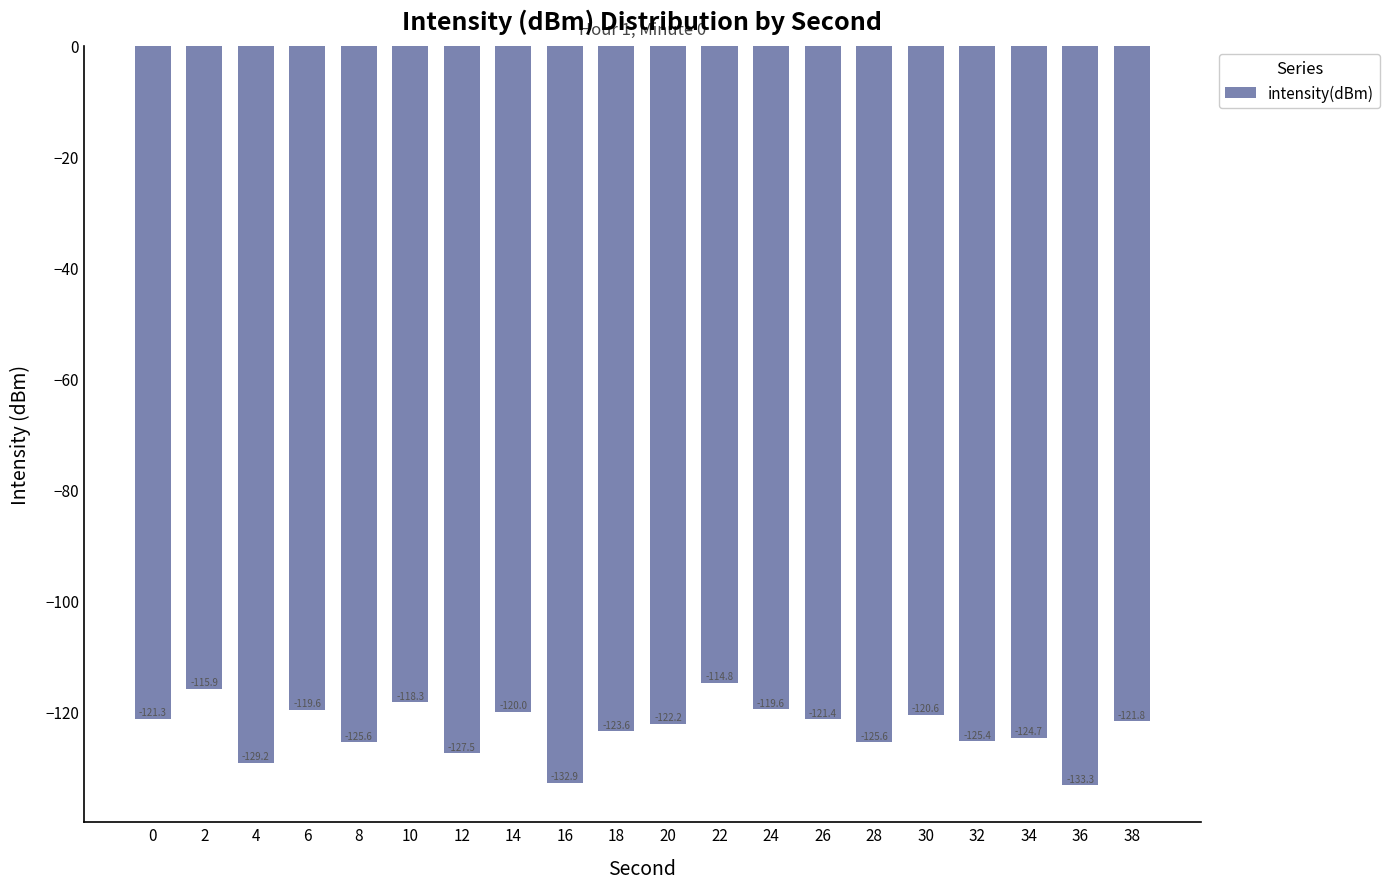

How many values exceed -121?

7